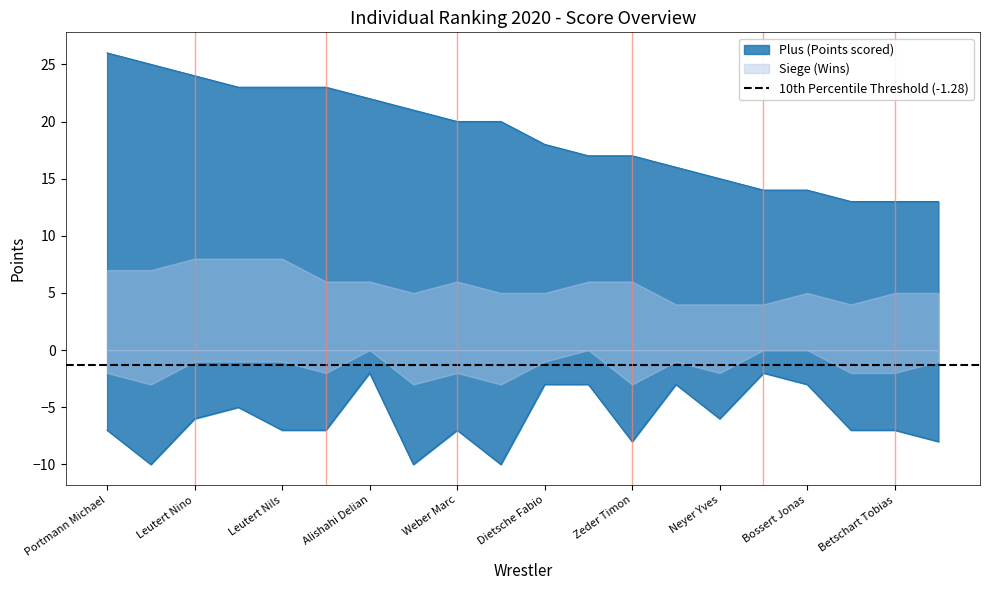

Which category has the lowest value in the Plus series?

Mavlaev Mansur